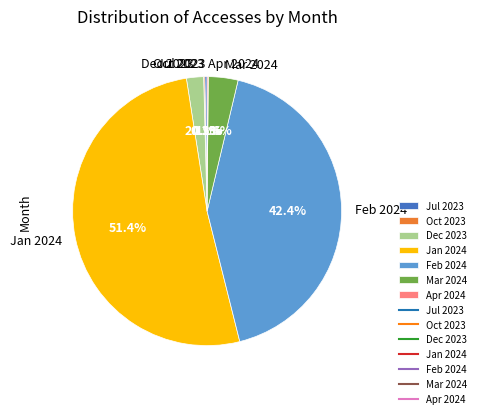

Which category has the biggest portion of the pie?

Jan 2024